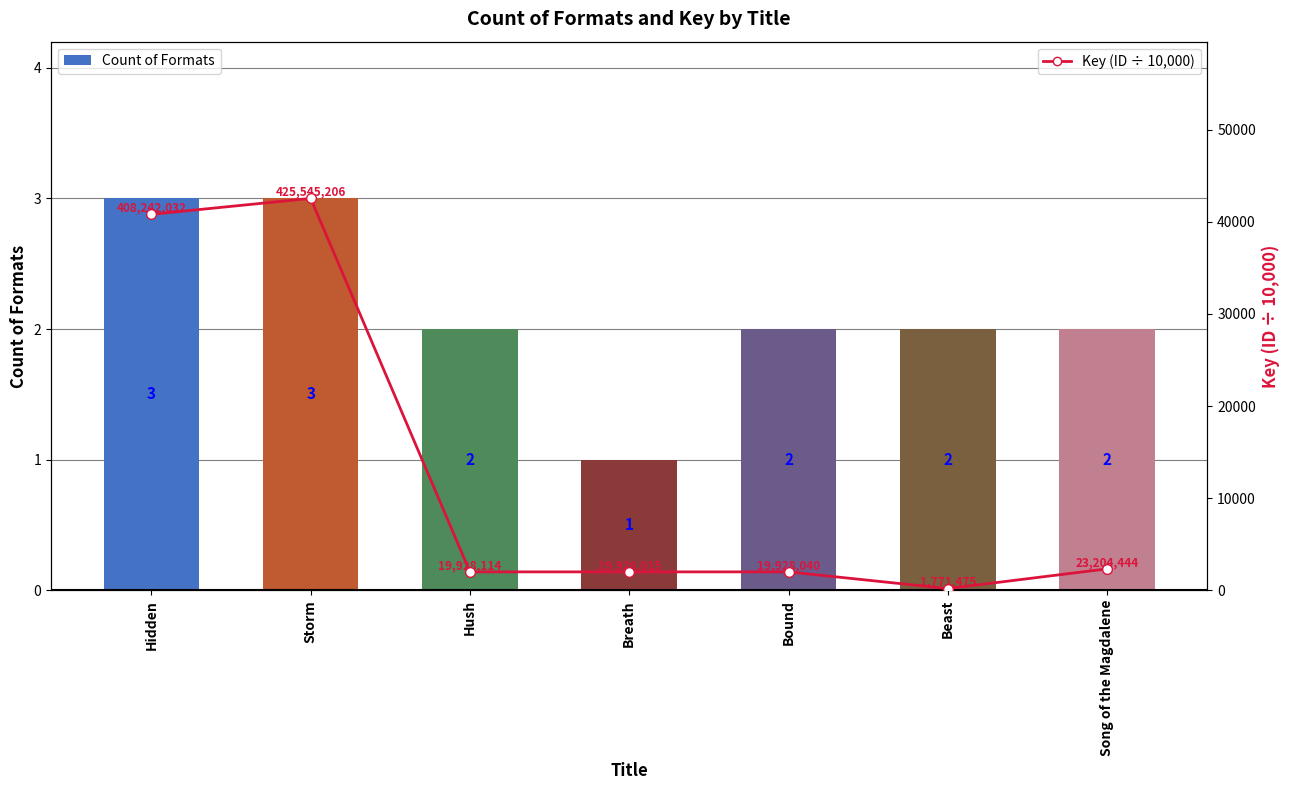

Rank the series by their maximum value, from lowest to highest.

Count of Formats, Key (ID ÷ 10,000)